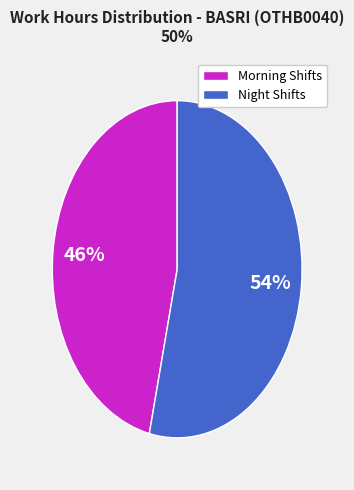

True or false: Night Shifts accounts for 54% of the total.

True